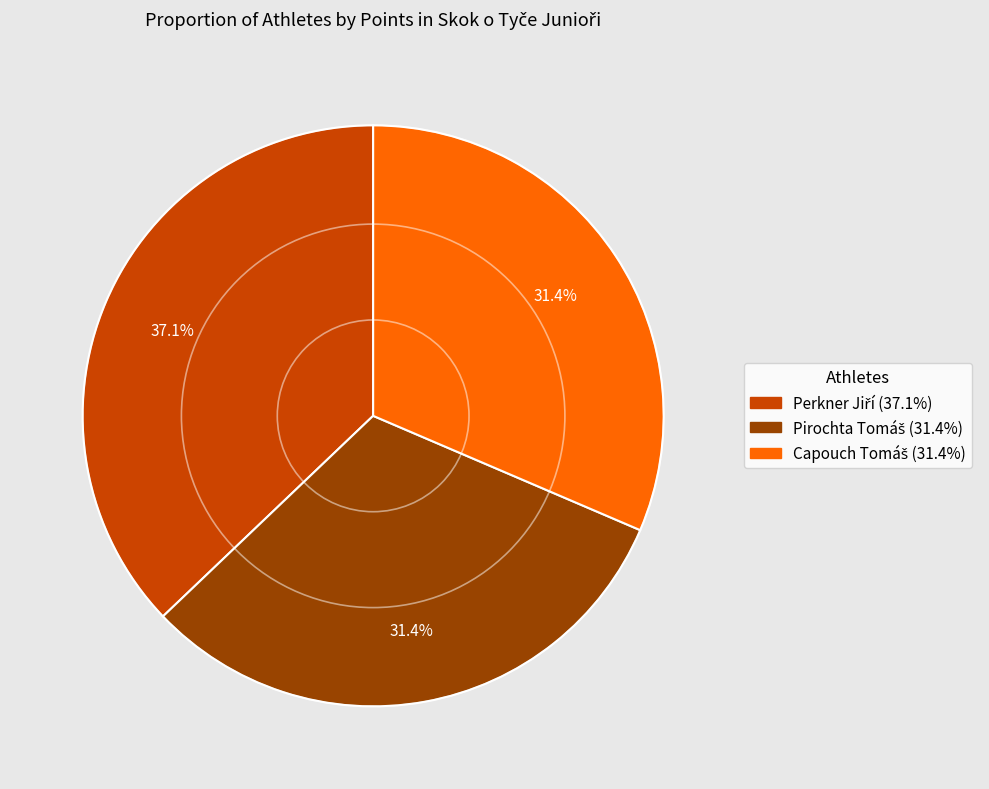

Does any single category account for the majority?

No